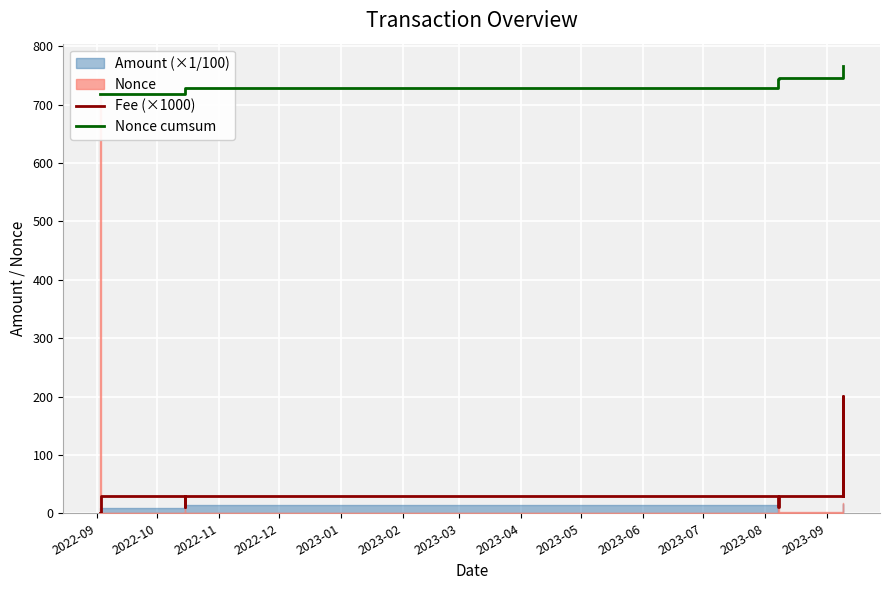

What is the sum of all Fee (×1000) values?

341.3